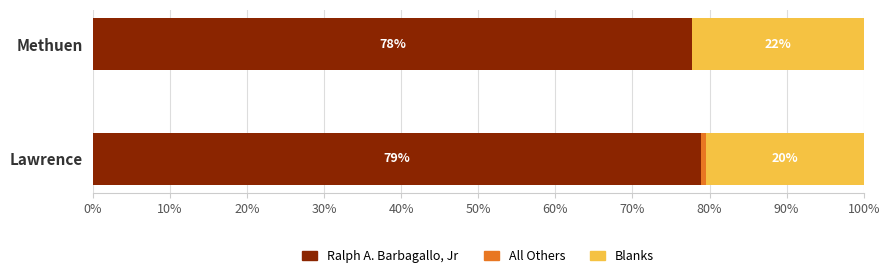

What is the total value across all series at Methuen?

100.0